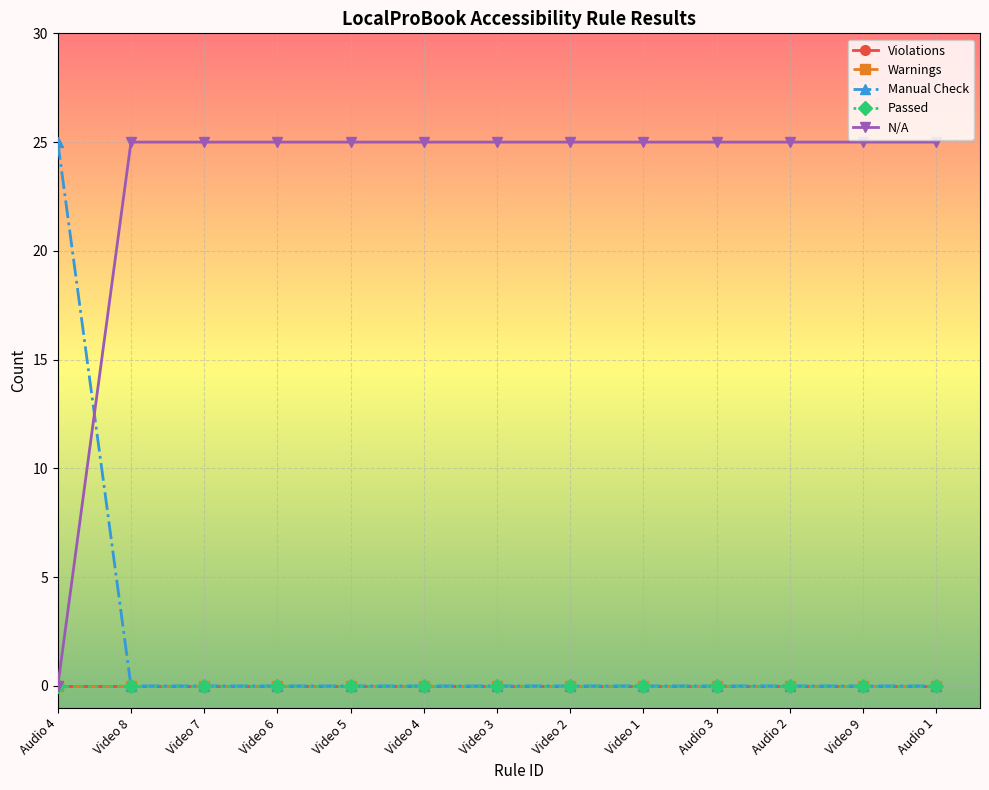

Does the chart have visible grid lines?

Yes